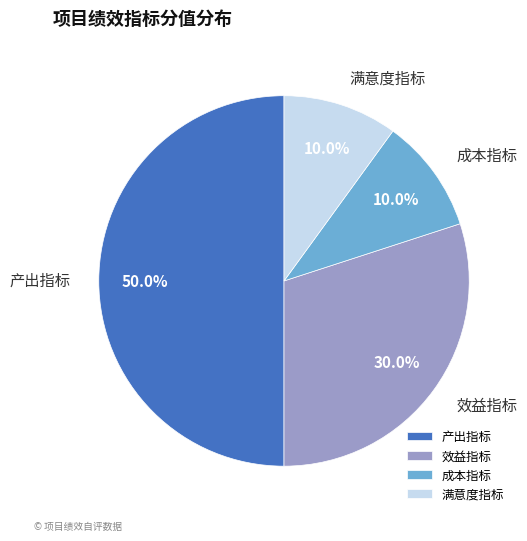

How many slices are in this pie chart?

4